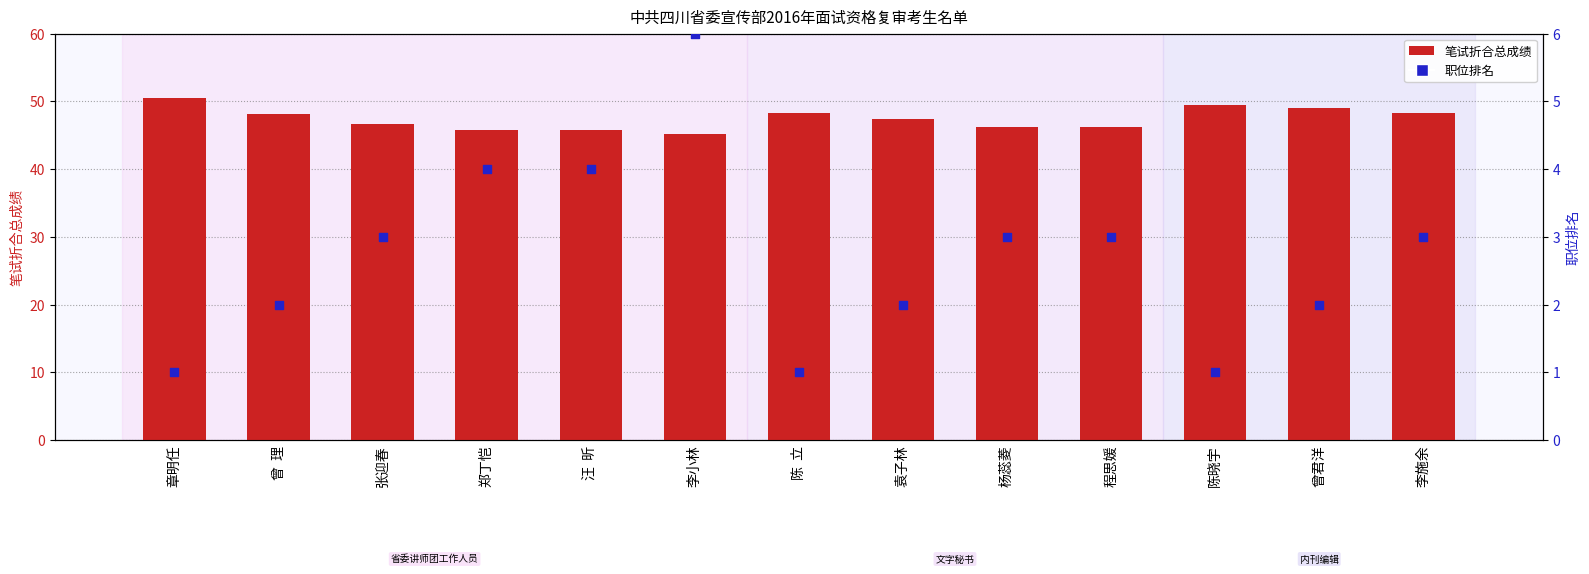

Which series has the largest Y range (max minus min)?

笔试折合总成绩